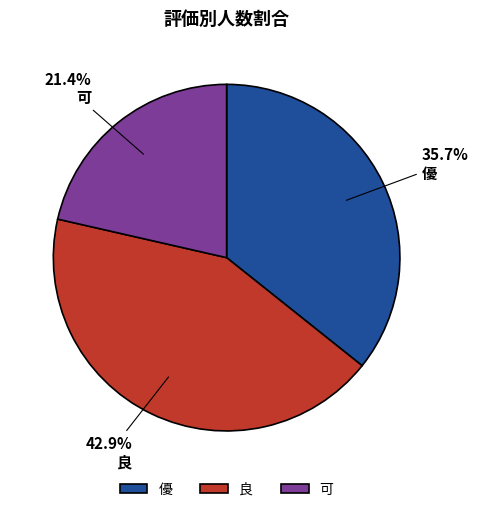

To the nearest percent, what percentage of the pie is 良?

43%